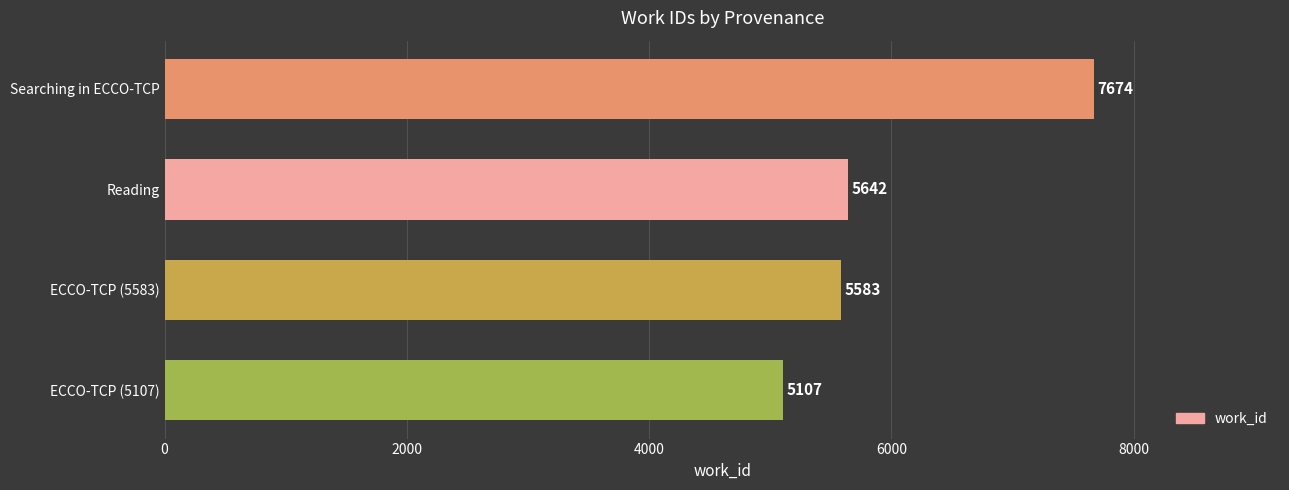

The value at Searching in ECCO-TCP is 9989. True or false?

False